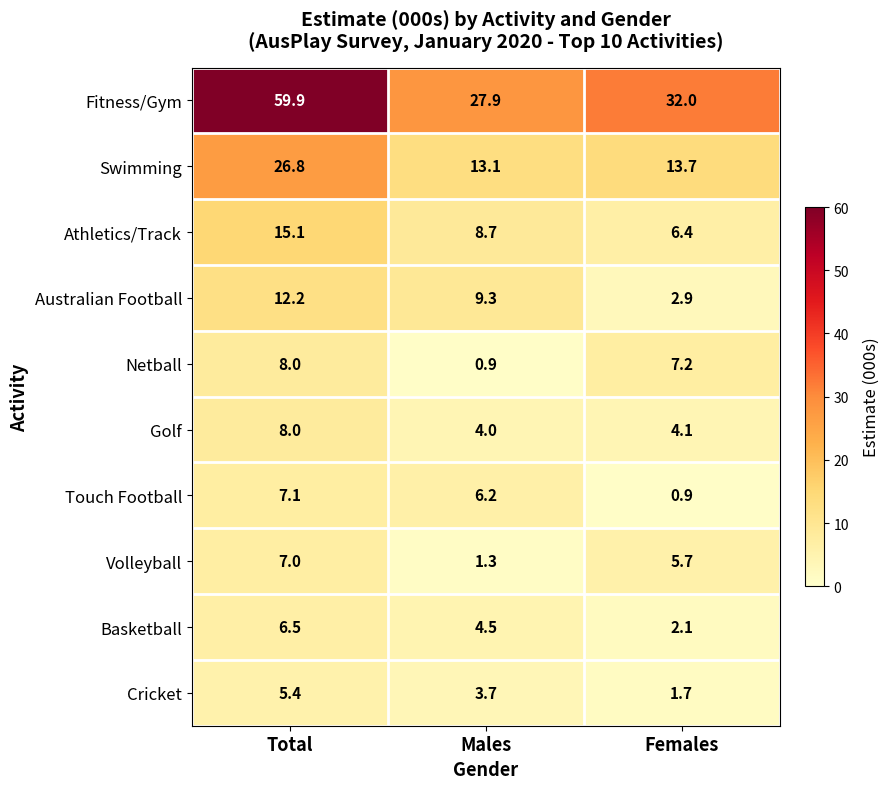

Count the number of categories in the chart.

3